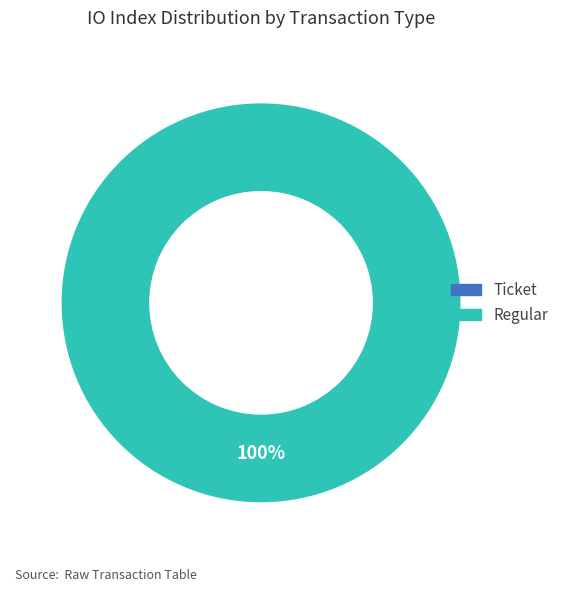

Which category has the smallest portion of the pie?

Ticket